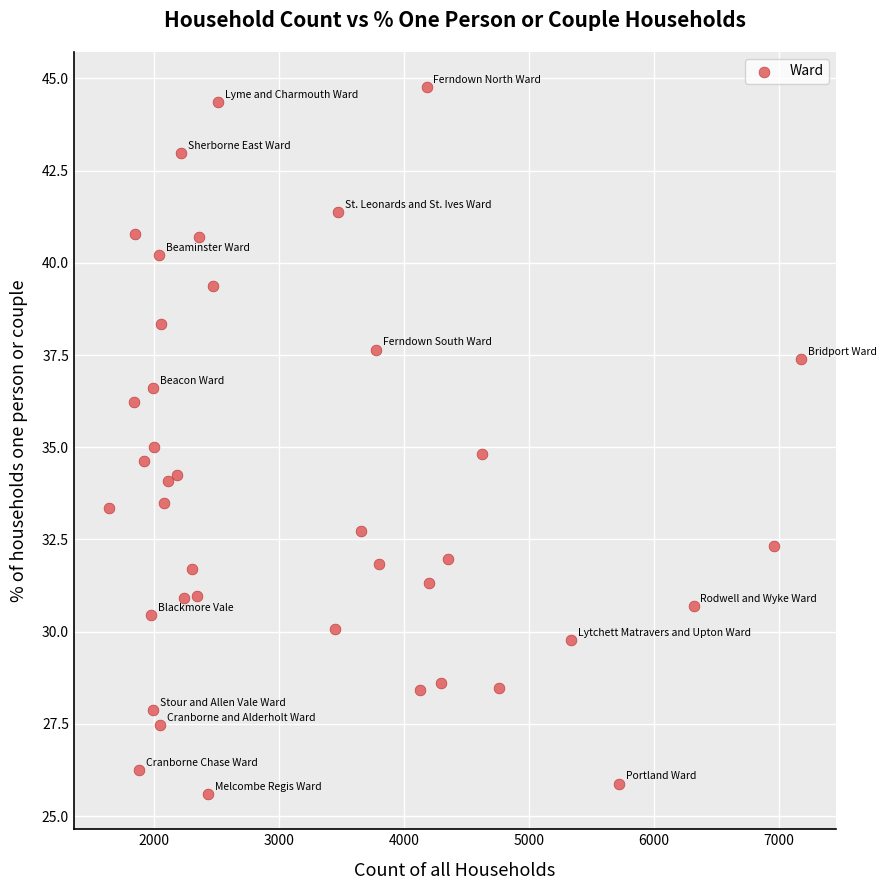

What is the range of X values (max minus min)?

5544.0